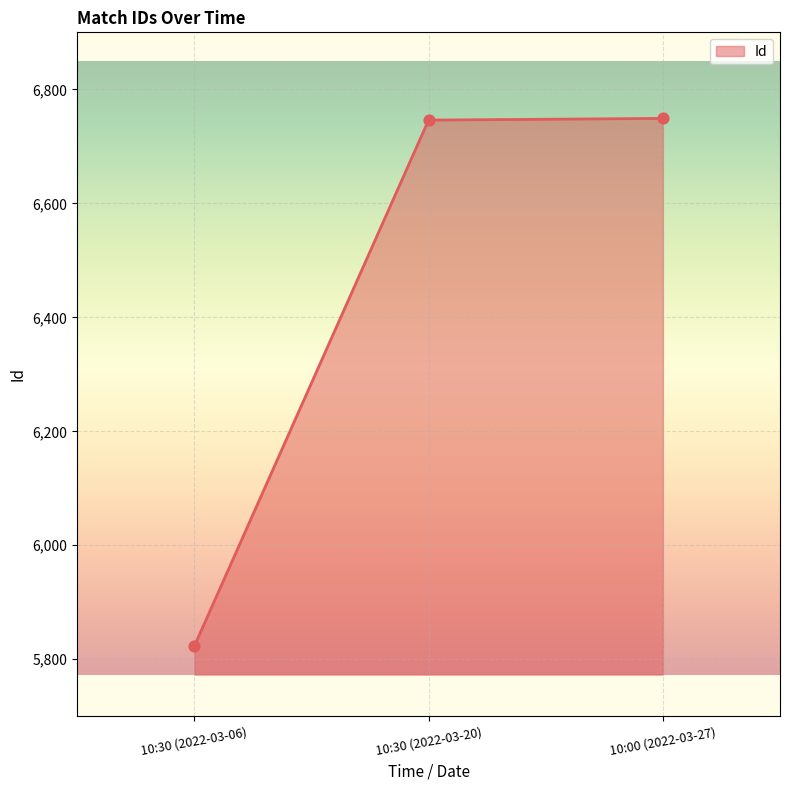

Which has a higher value, 10:30 (2022-03-06) or 10:00 (2022-03-27)?

10:00 (2022-03-27)